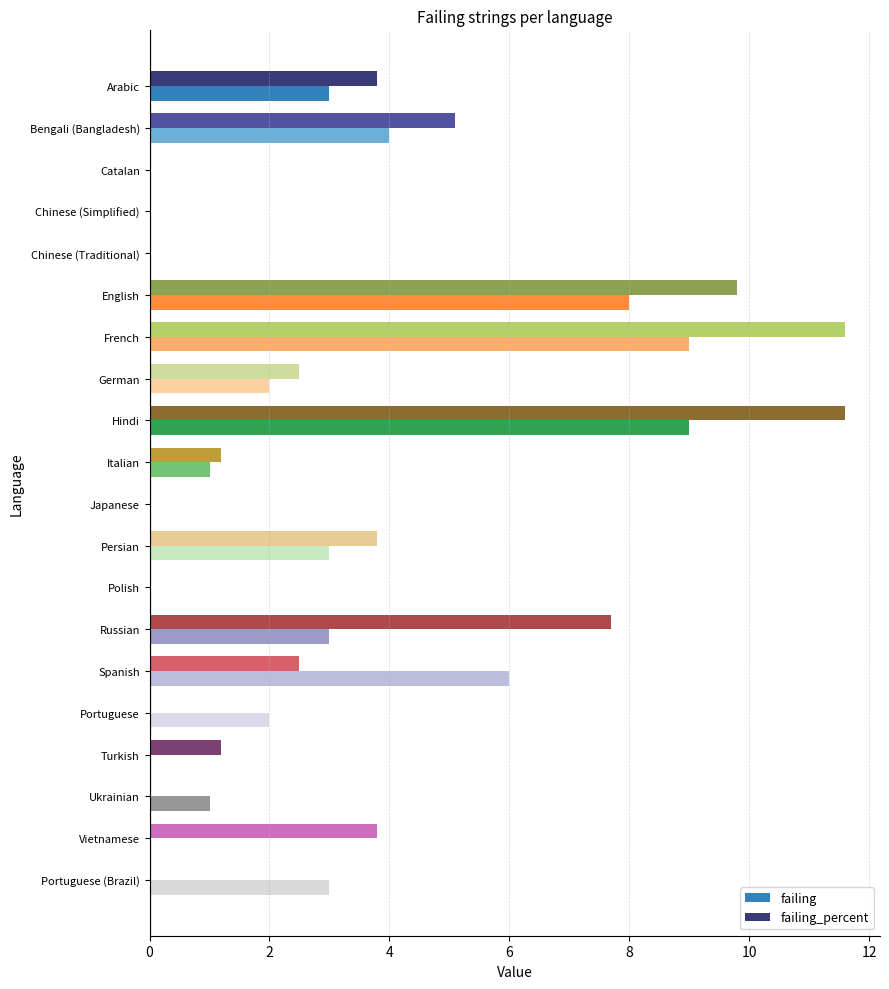

What is the sum of the failing values at Spanish and English?

14.0